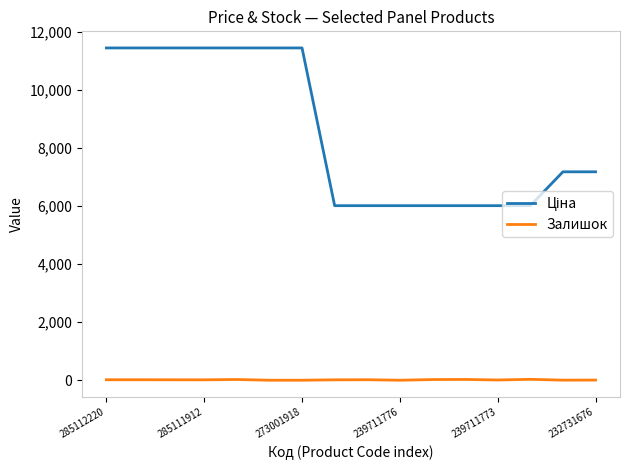

What is the greatest value displayed?

11436.8